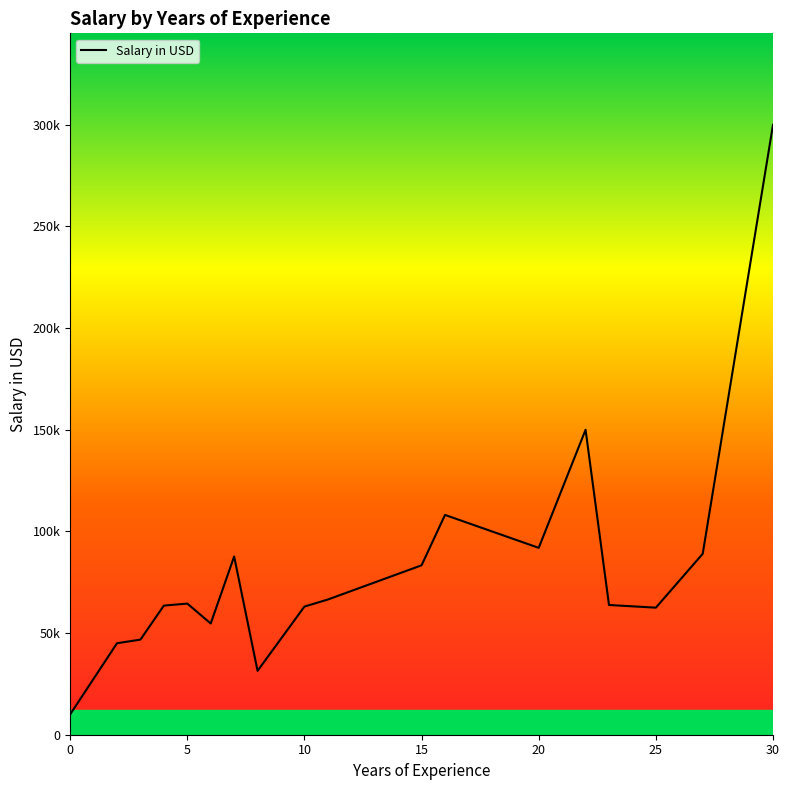

Is this an area chart (filled region under the line)?

Yes